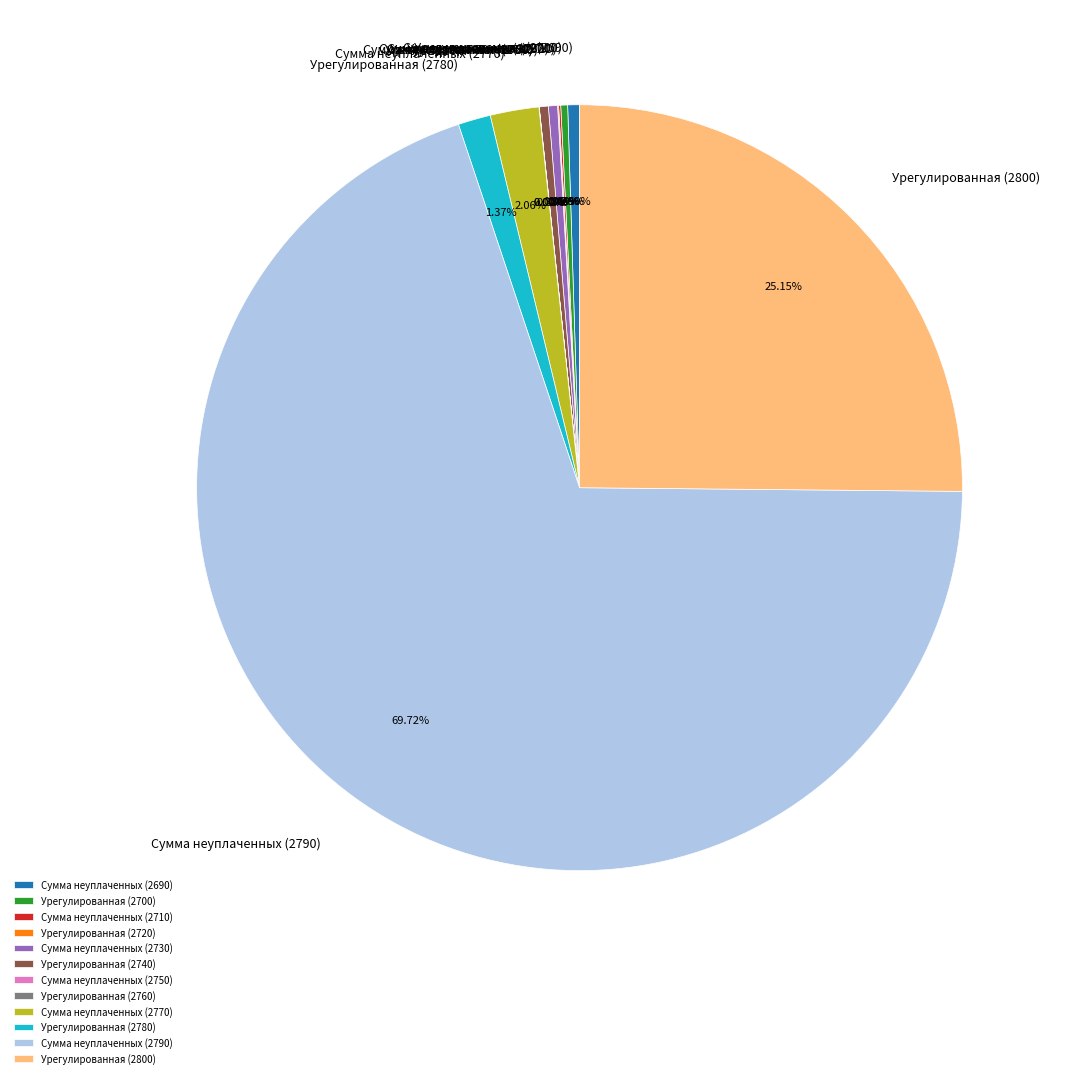

Between Сумма неуплаченных (2770) and Сумма неуплаченных (2690), which is larger?

Сумма неуплаченных (2770)